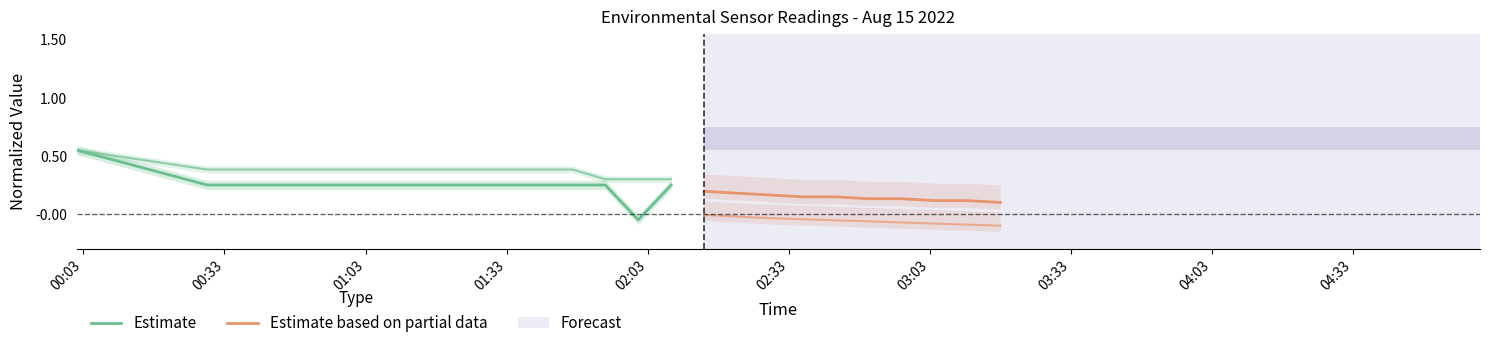

Is it true that Estimate equals 0.1 at 00:33?

False